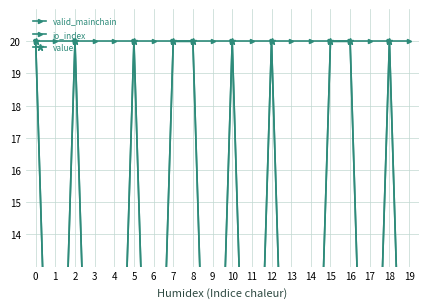

At which label is value closest to 10?

1